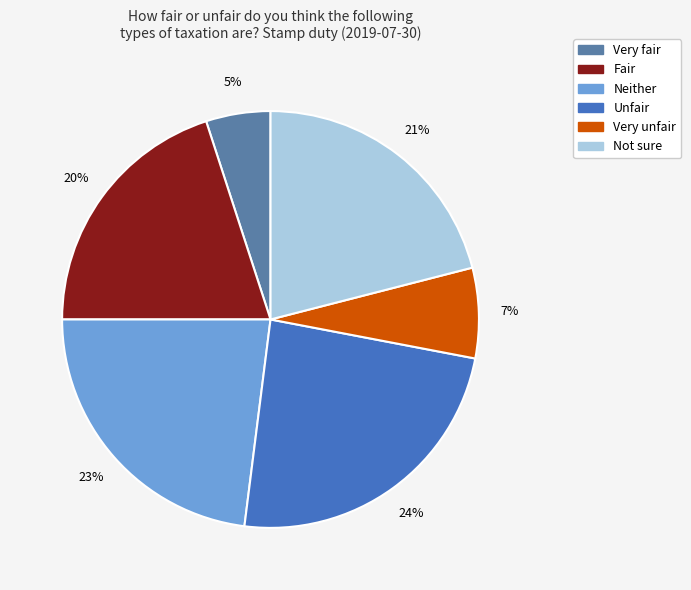

Count the number of slices in the pie.

6